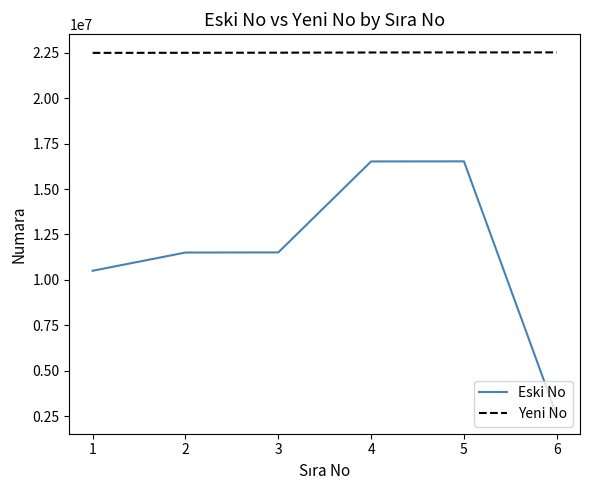

What is the difference between the highest and lowest values at 1?

11999829